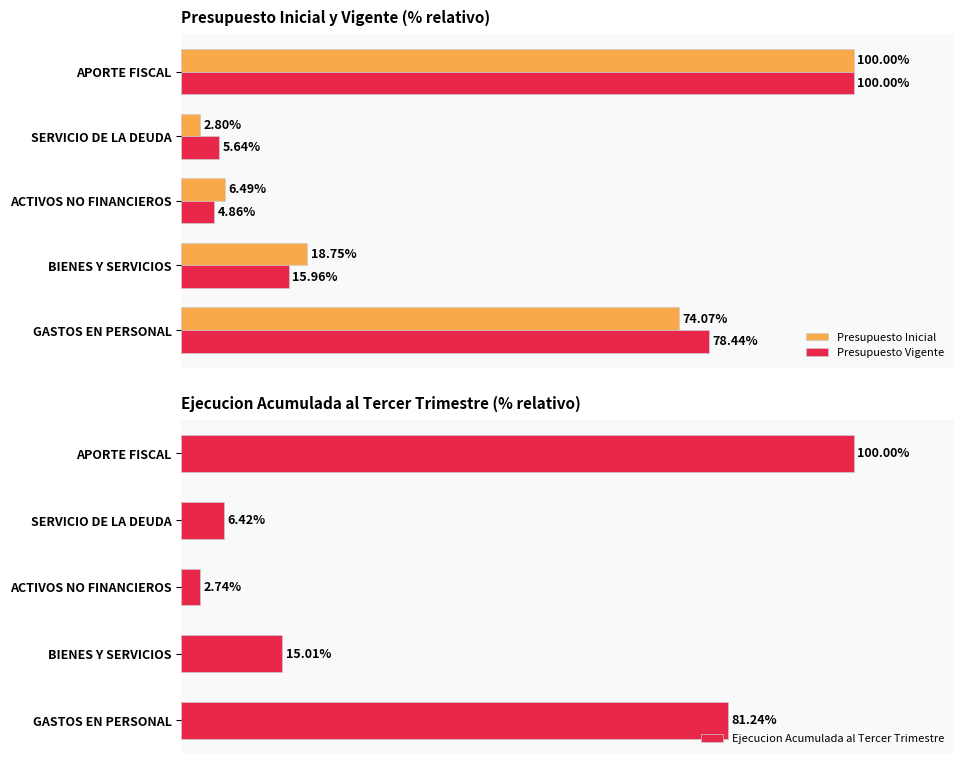

Which series has the widest spread of values?

Ejecucion Acumulada al Tercer Trimestre